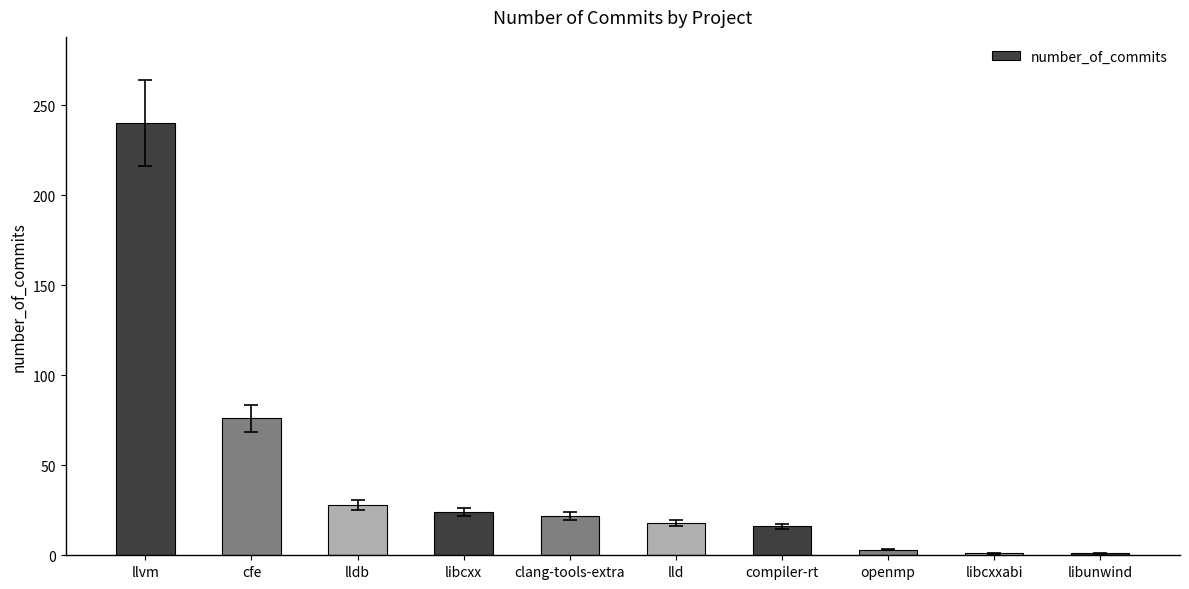

Which has a higher value, lld or libcxxabi?

lld